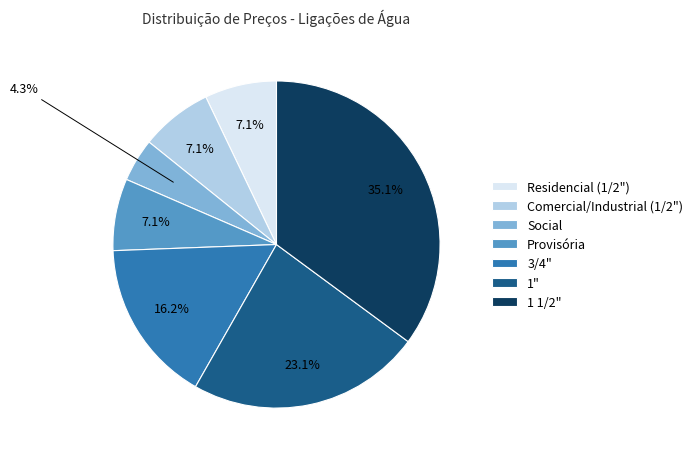

To the nearest percent, what portion does 1" represent?

23%